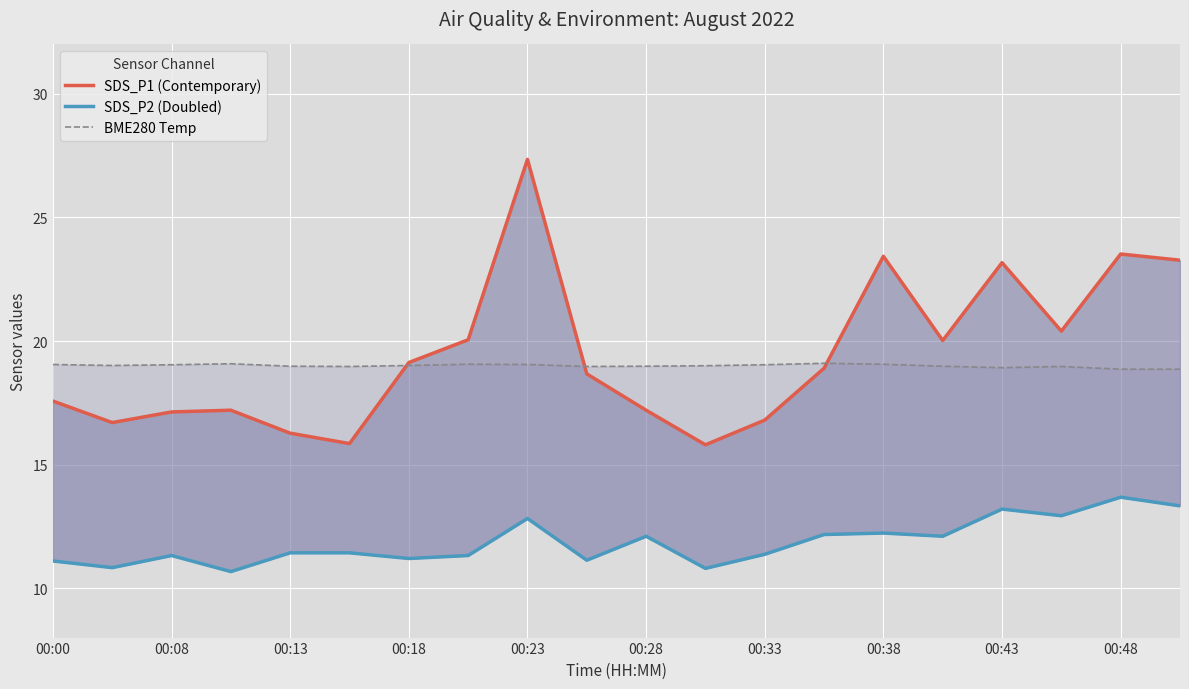

Between 00:13 and 00:38, which series saw the biggest shift?

SDS_P1 (Contemporary)